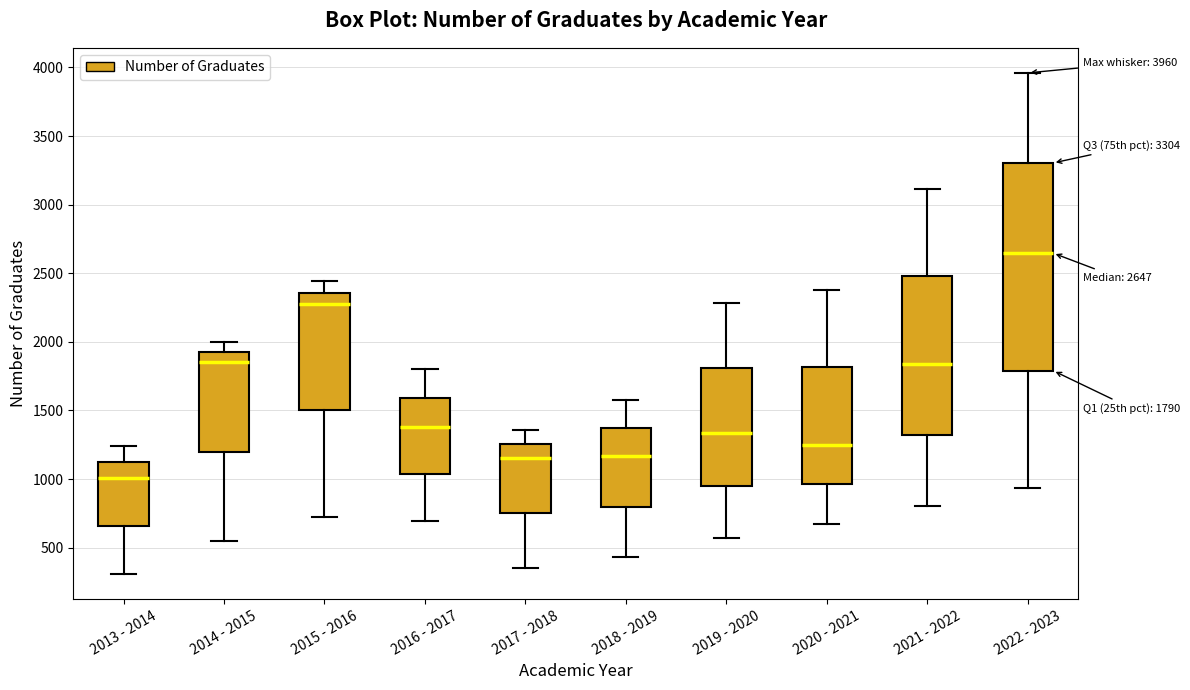

Which box is the tallest, from its lower edge to its upper edge?

2022 - 2023